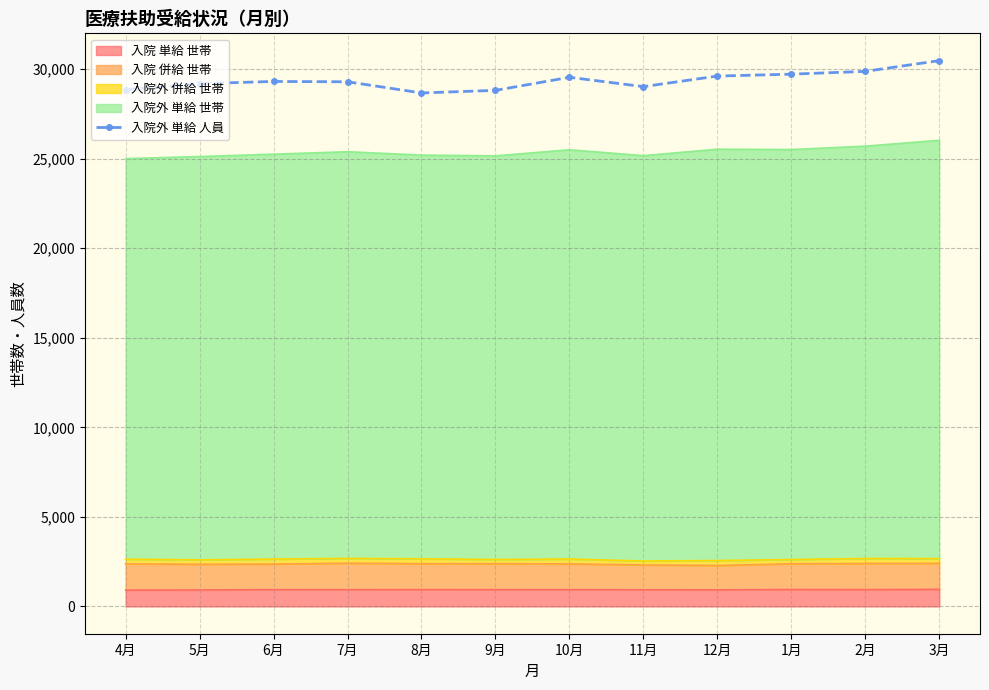

Rank the categories by value from highest to lowest.

3月, 2月, 1月, 12月, 10月, 6月, 7月, 5月, 11月, 4月, 9月, 8月